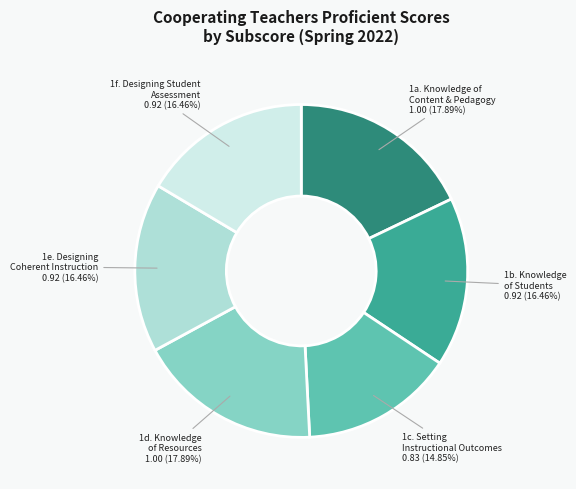

Is there any slice that represents more than half of the pie?

No